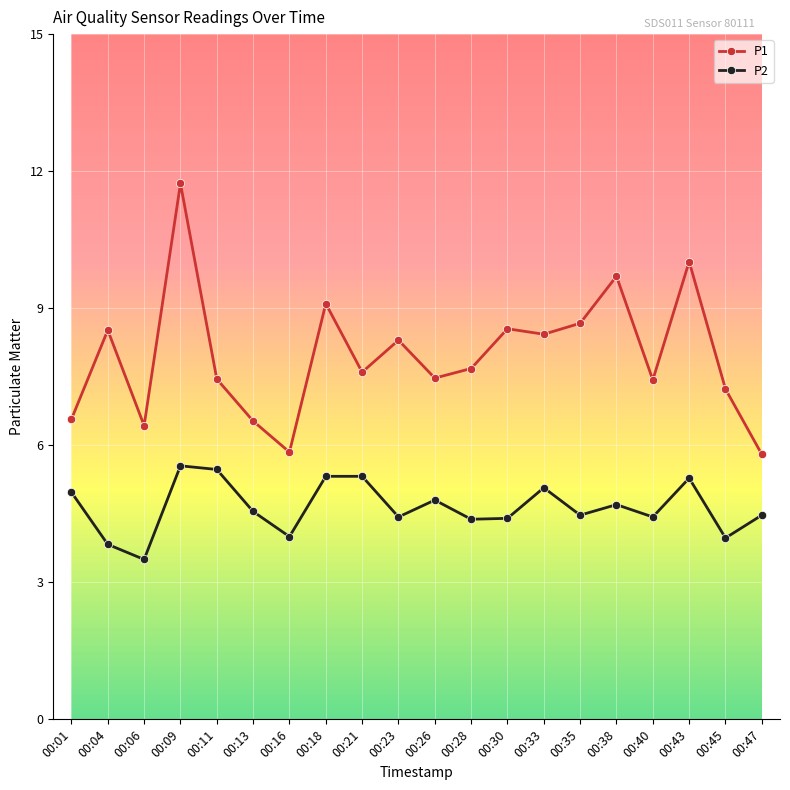

Rank the series by their average value, from lowest to highest.

P2, P1